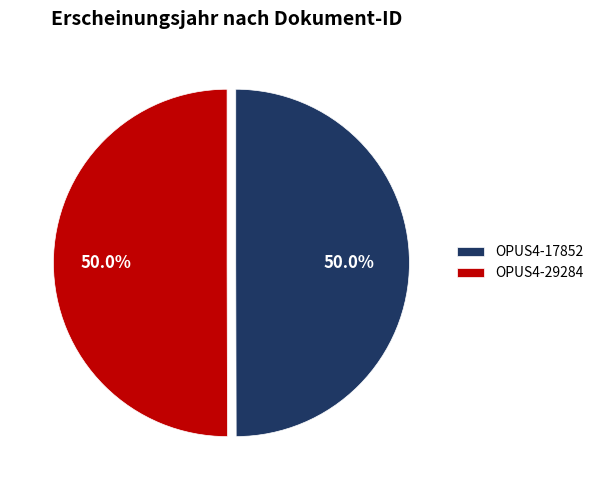

What is the ratio of the value at OPUS4-29284 to the value at OPUS4-17852?

1.0